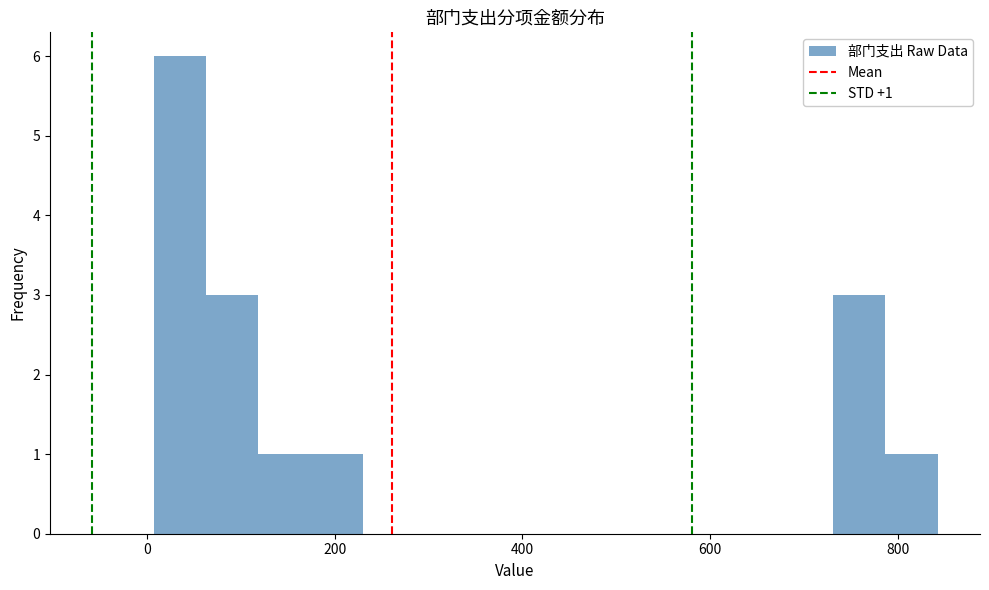

Around what value on the x-axis is the tallest bar? Give the approximate position of its centre, as read against the axis.

40